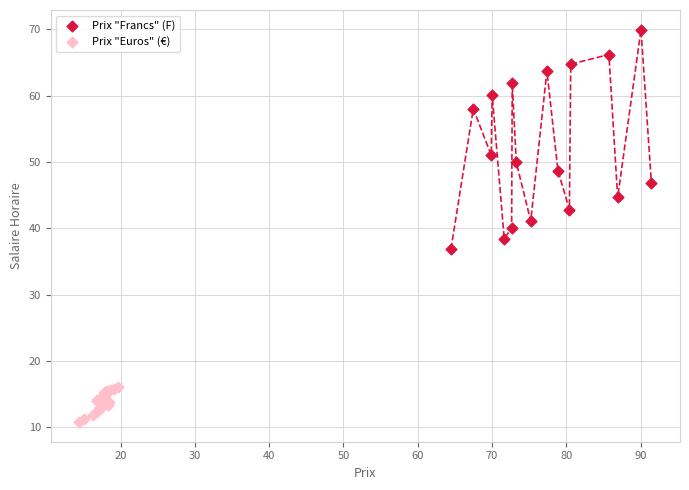

What are all the series names shown in the legend?

Prix "Francs" (F), Prix "Euros" (€)